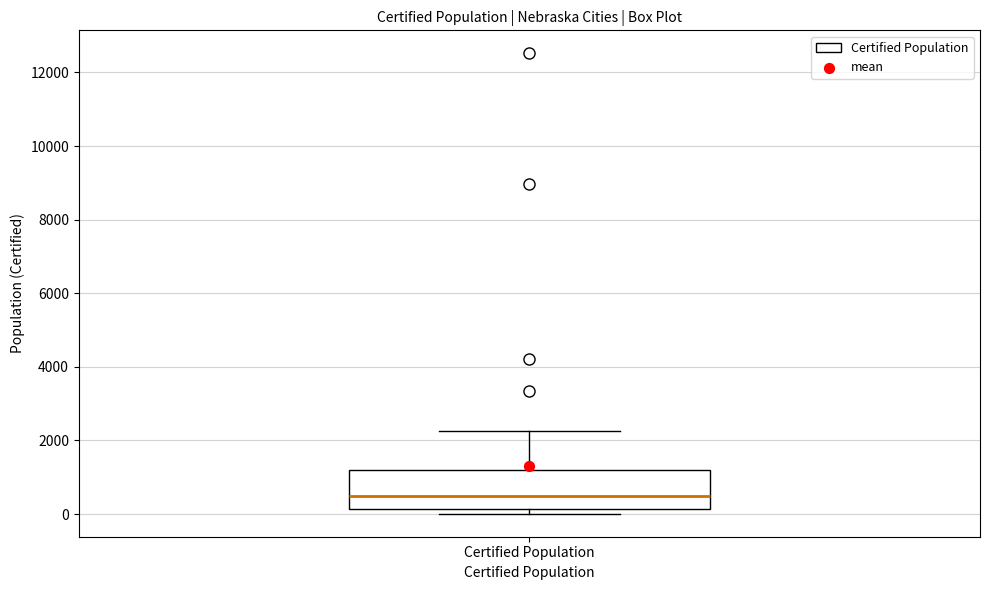

Transcribe this box plot: give where the median line is, the range the box spans, and where the two whiskers end, as read against the y-axis. The values are not printed on the chart, so give them approximately, as read against the axis.

median 600, box 200 to 1200, whiskers 0 to 2200